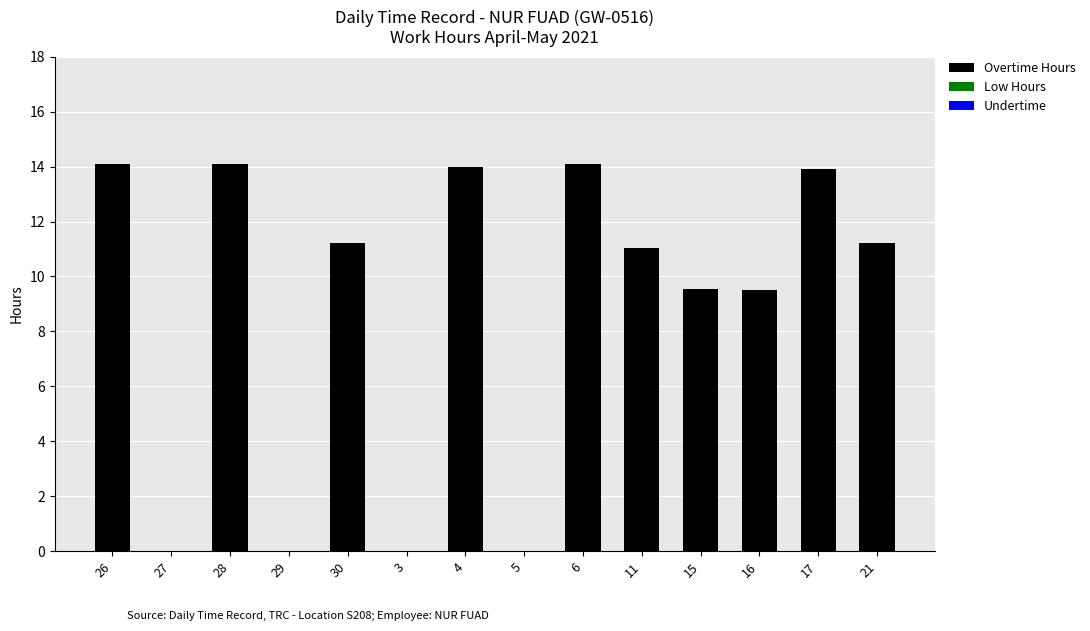

Between 27 and 15, which is larger?

15